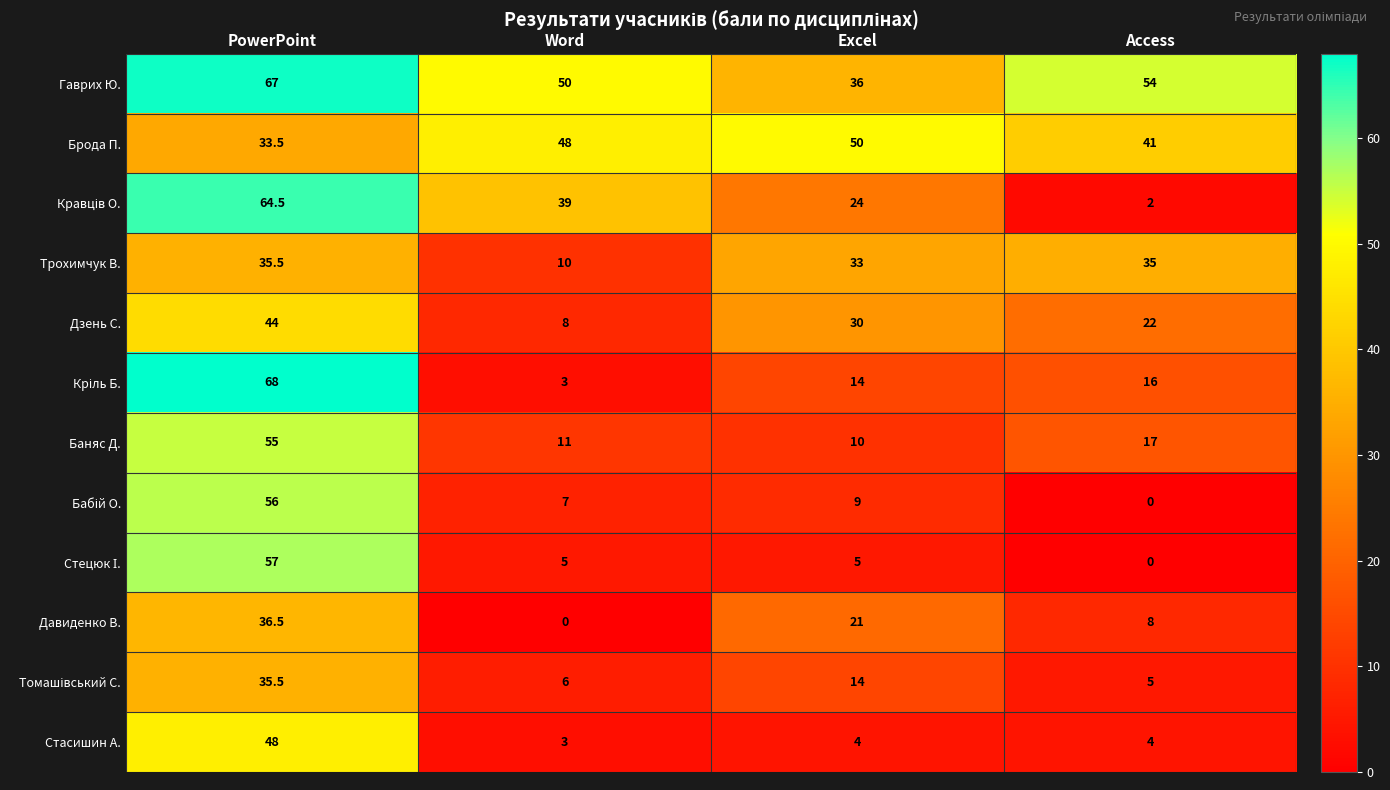

What is the difference between the second highest and second lowest values in the Дзень С. series?

8.0